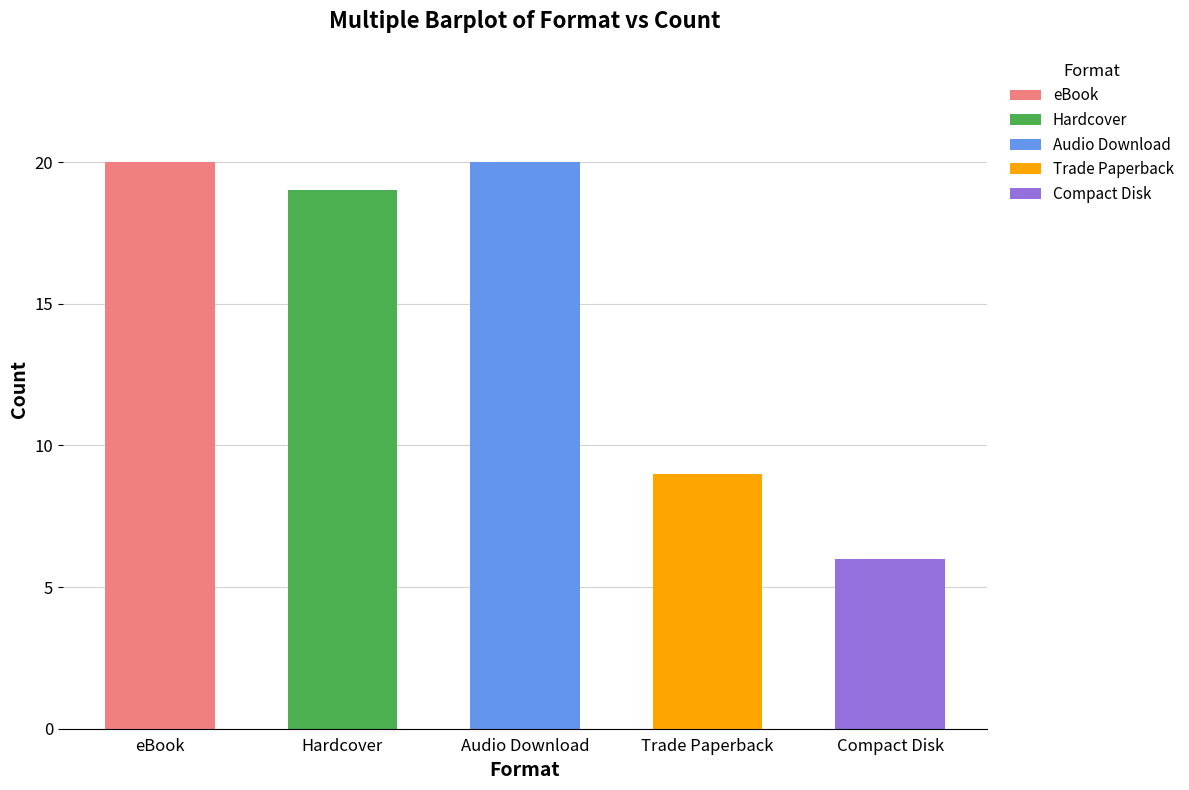

Reading left to right, transcribe all the data shown in this chart.

20	19	20	9	6